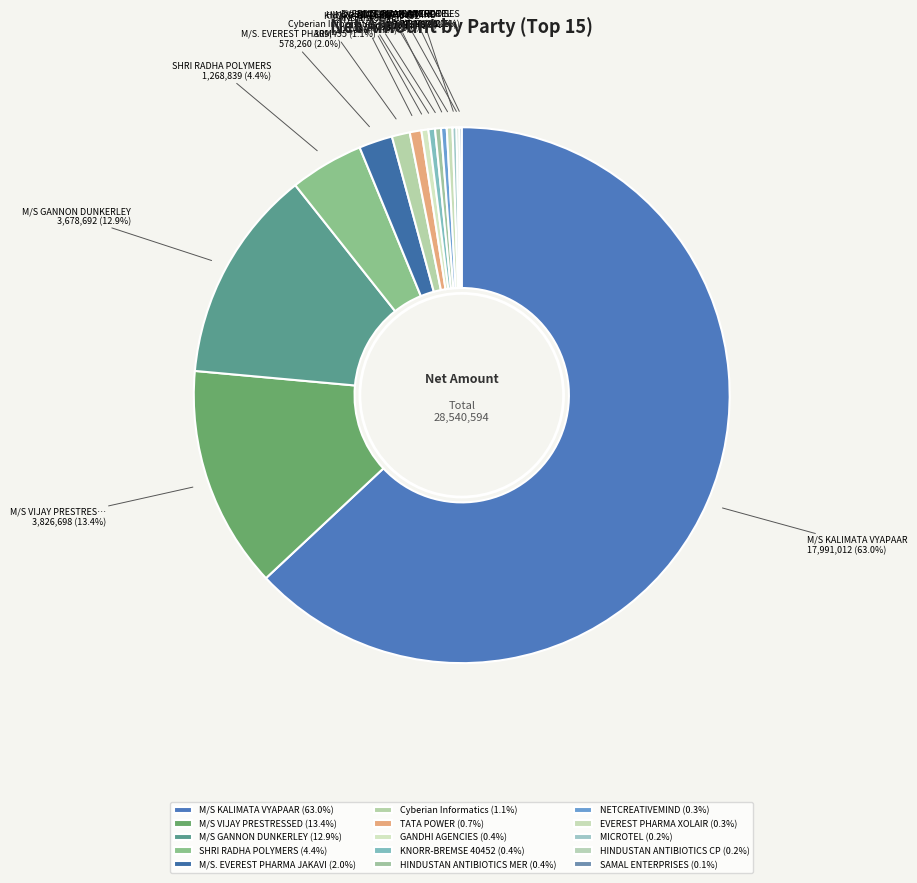

Does M/S KALIMATA VYAPAAR account for over 50% of the chart?

Yes